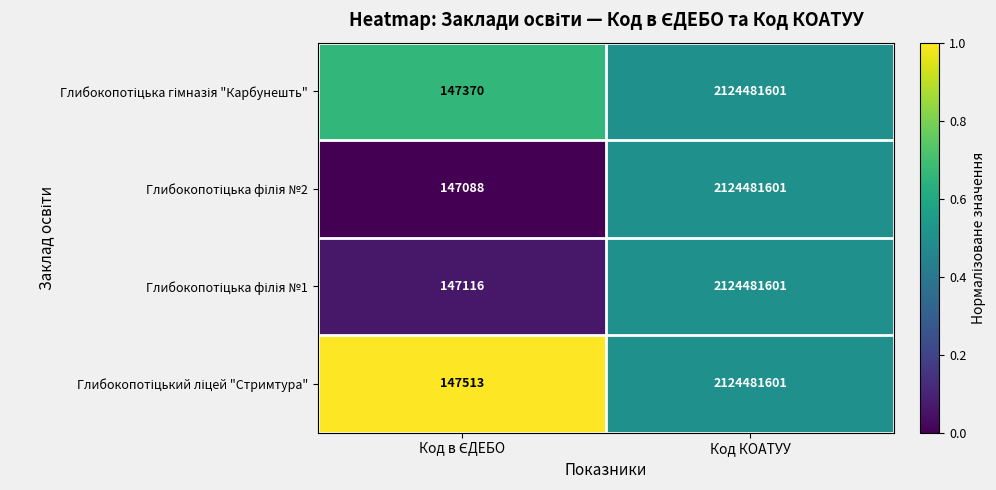

What is the greatest value displayed?

2124481601